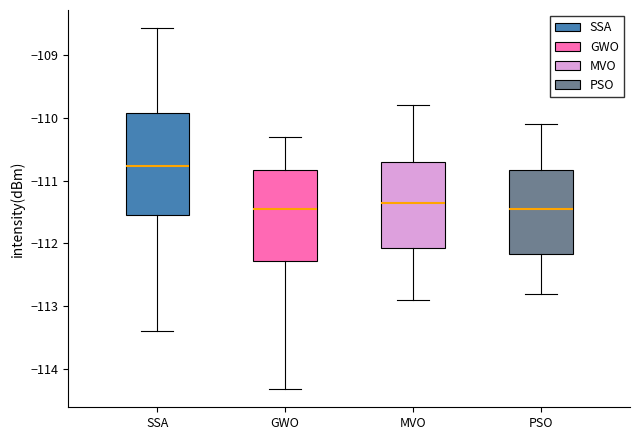

Where does the upper whisker of the box for SSA end on the y-axis? The values are not printed on the chart, so give them approximately, as read against the axis.

-108.6